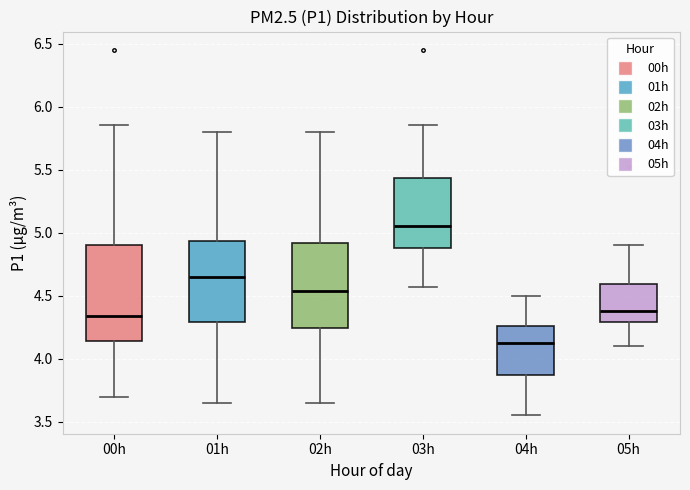

Reading left to right, transcribe this box plot: for each box, give where its median line is, the range the box spans, and where its two whiskers end, as read against the y-axis. The values are not printed on the chart, so give them approximately, as read against the axis.

00h: median 4.35, box 4.15 to 4.90, whiskers 3.70 to 5.85
01h: median 4.65, box 4.30 to 4.95, whiskers 3.65 to 5.80
02h: median 4.55, box 4.25 to 4.90, whiskers 3.65 to 5.80
03h: median 5.05, box 4.90 to 5.45, whiskers 4.55 to 5.85
04h: median 4.15, box 3.85 to 4.25, whiskers 3.55 to 4.50
05h: median 4.40, box 4.30 to 4.60, whiskers 4.10 to 4.90